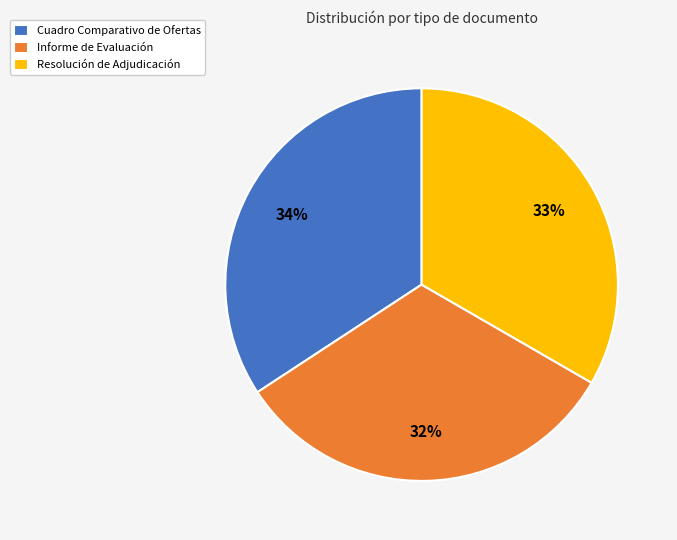

Does any single category account for the majority?

No